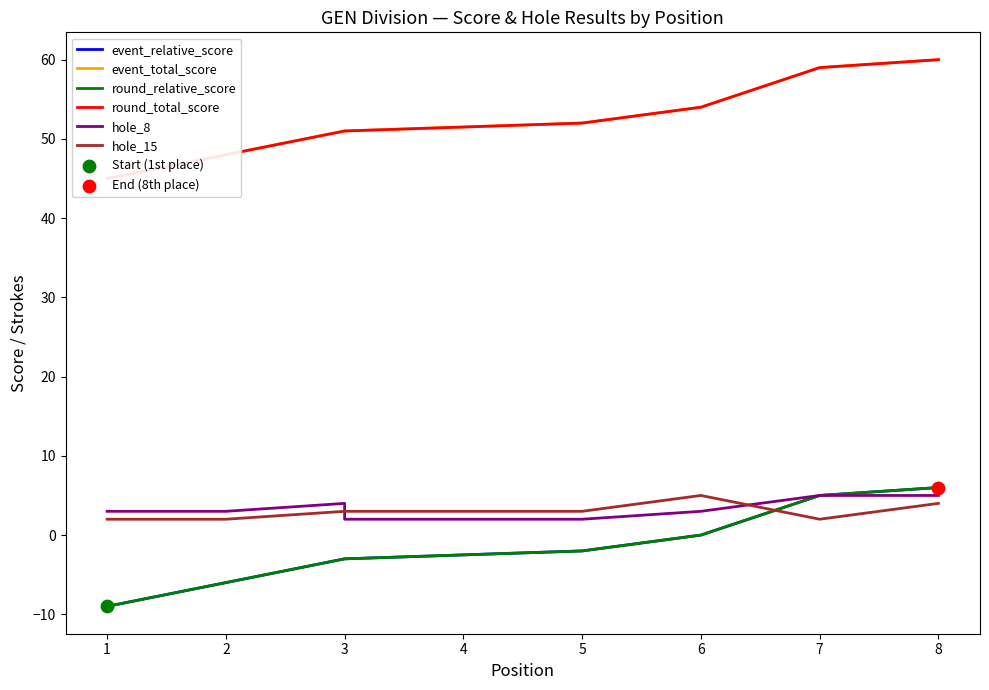

Which series contains the lowest Y value?

event_relative_score